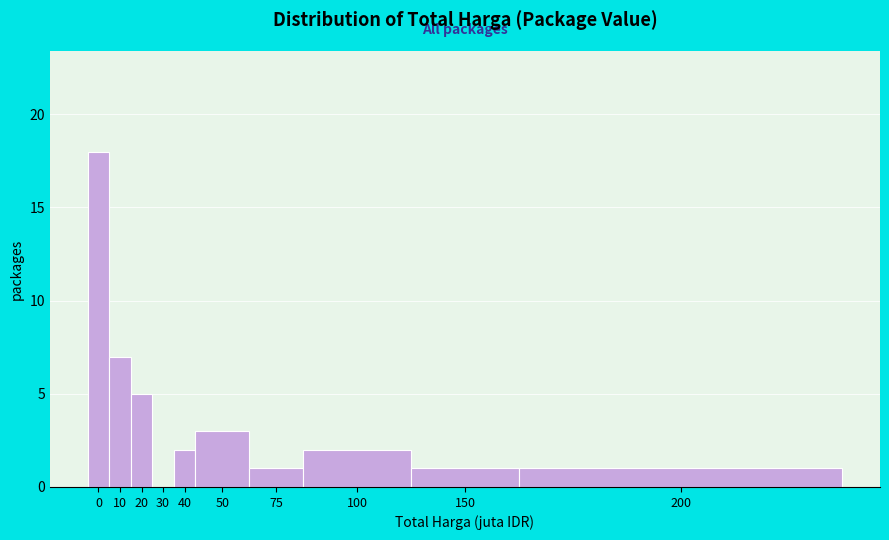

Reading right to left, list all the values displayed in this chart.

200=1	150=1	100=2	75=1	50=3	40=2	30=0	20=5	10=7	0=18